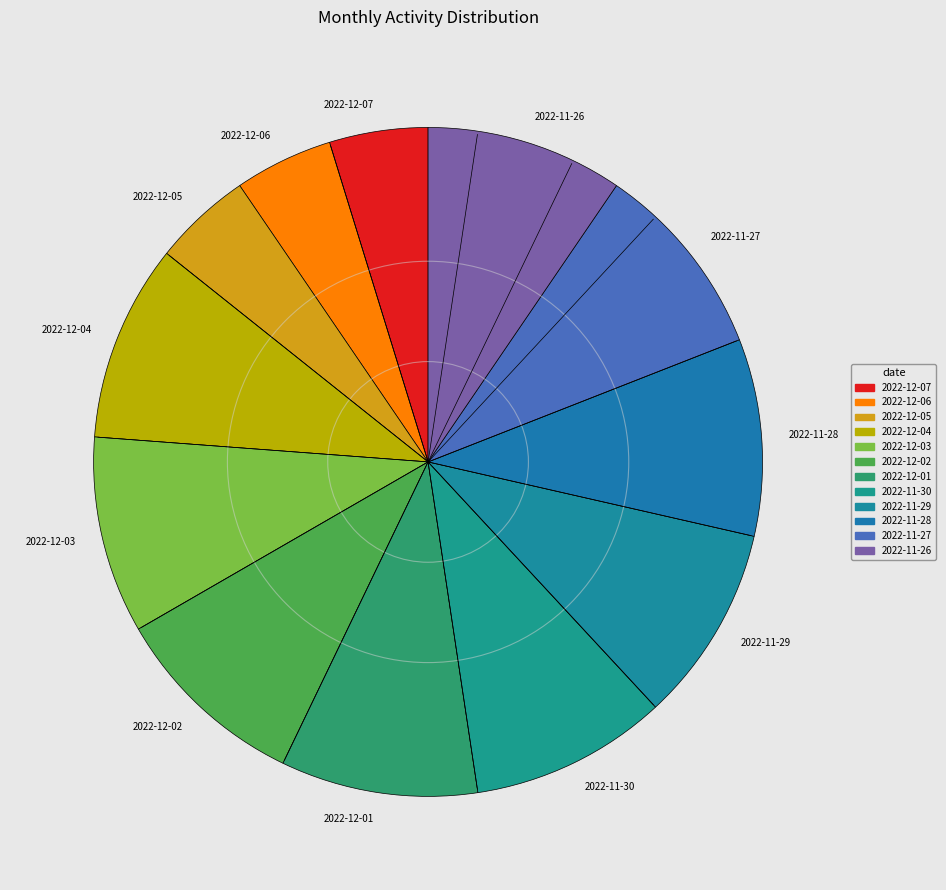

True or false: 2022-12-02 accounts for 1% of the total.

False